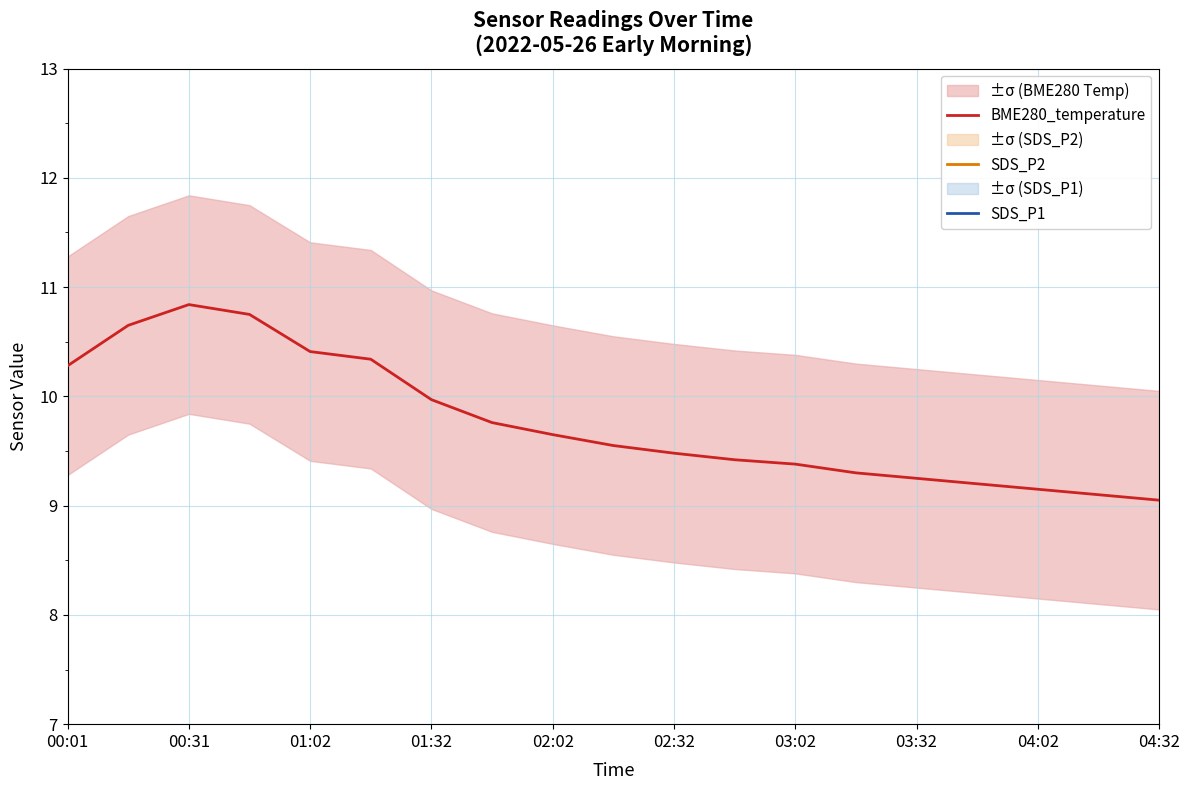

Reading left to right, what are all the values shown in this chart?

BME280_temperature: 10.3	10.7	10.8	10.8	10.4	10.3	10.0	9.8	9.7	9.6	9.5	9.4	9.4	9.3	9.2	9.2	9.2	9.1	9.1
SDS_P2: 3.4	3.4	2.9	2.8	3.1	3.5	3.1	3.2	3.1	3.2	3.0	3.1	3.0	3.0	3.4	3.1	3.1	3.1	3.1
SDS_P1: 3.6	3.6	3.1	3.0	3.3	3.7	3.4	3.5	3.4	3.5	3.2	3.4	3.2	3.1	3.6	3.2	3.4	3.3	3.2